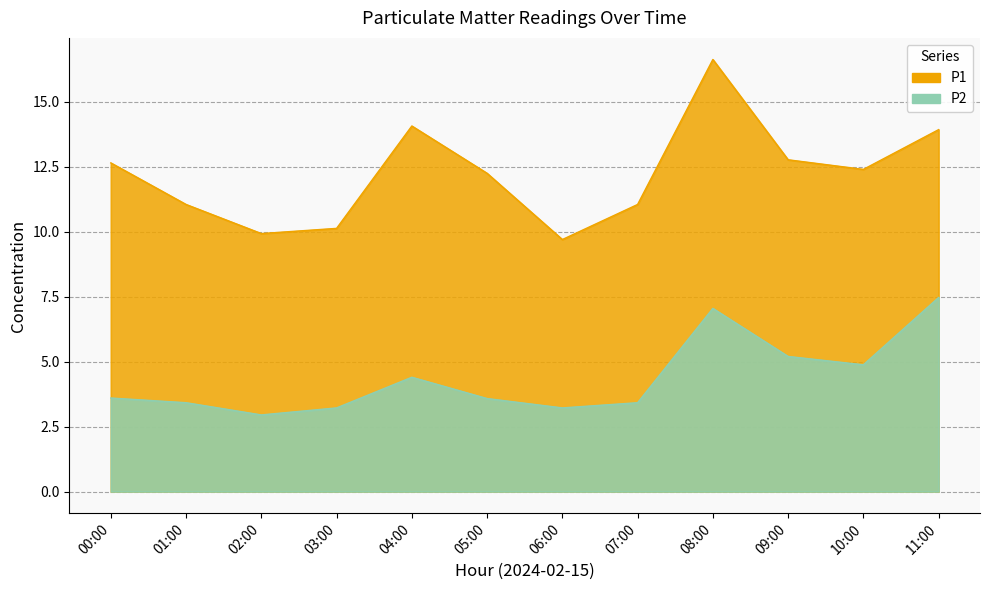

What is the sum of the P2 values at 07:00 and 01:00?

6.8